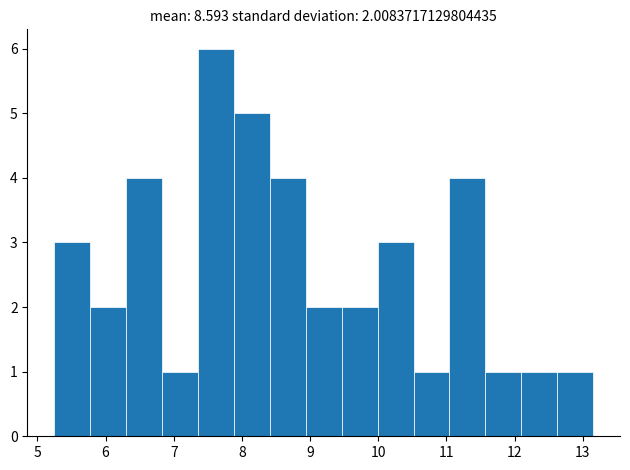

Which range on the x-axis has the tallest bar?

7.4 to 7.9